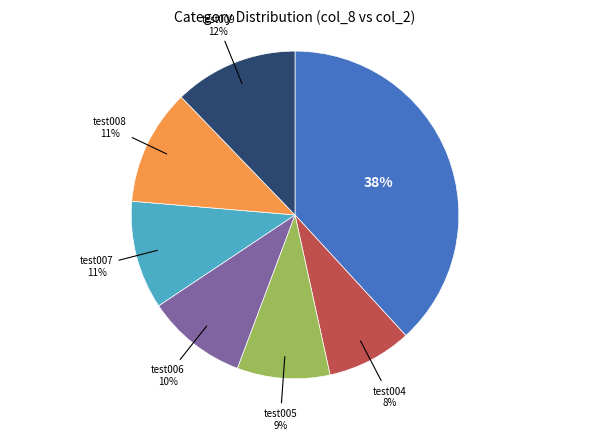

Is there a majority slice in this chart?

No